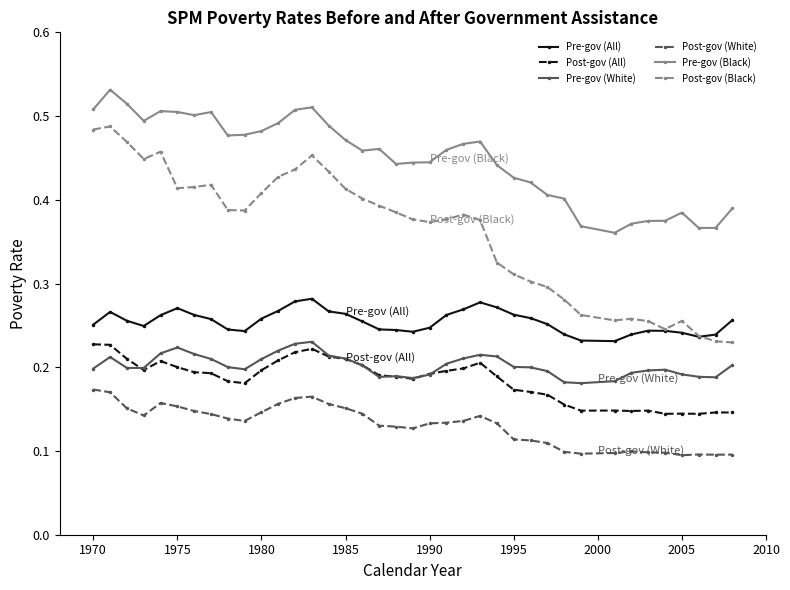

How many Pre-gov (White) values are between 0 and 1?

38